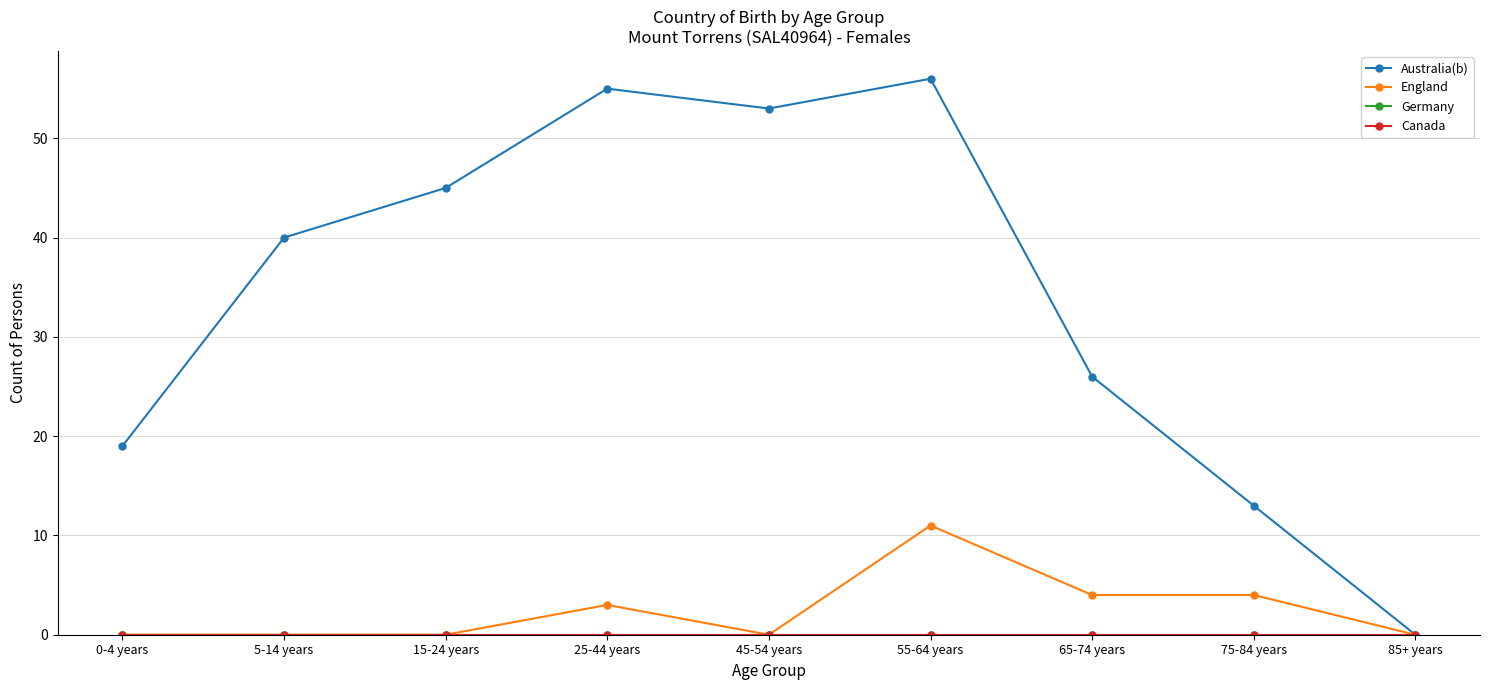

True or false: Canada has more than 2 interior local peaks.

False